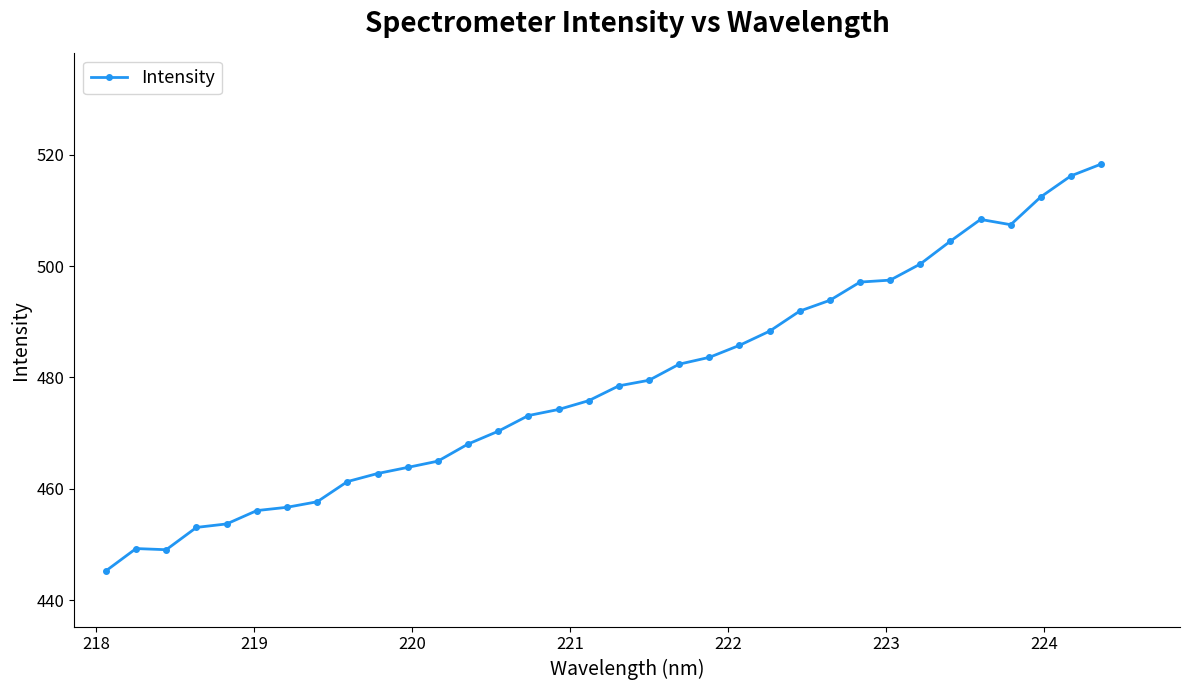

What is the difference between the second highest and minimum values?

71.0